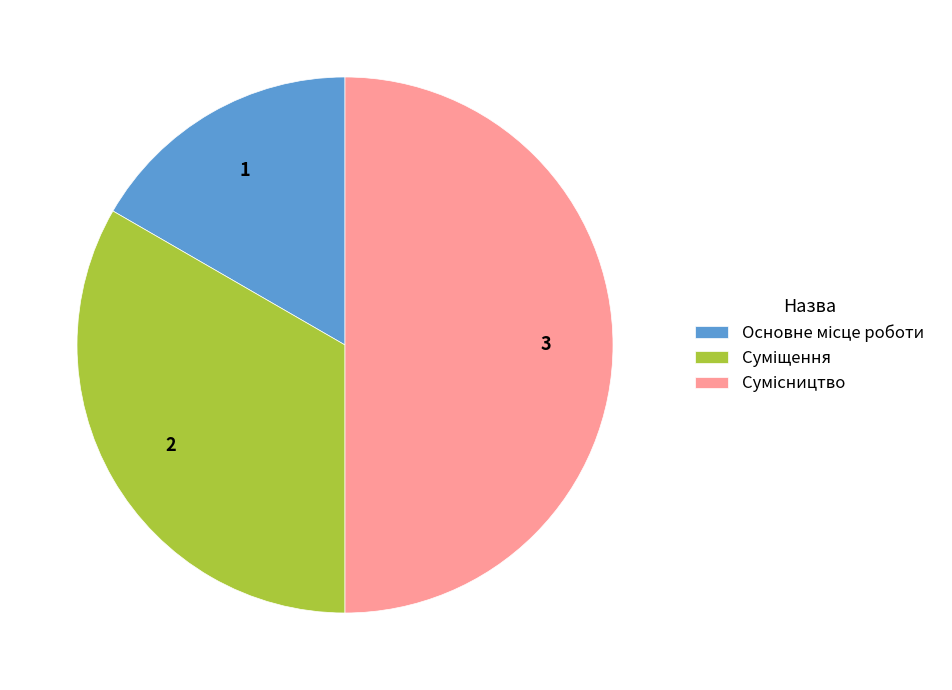

True or false: Основне місце роботи accounts for 17% of the total.

True